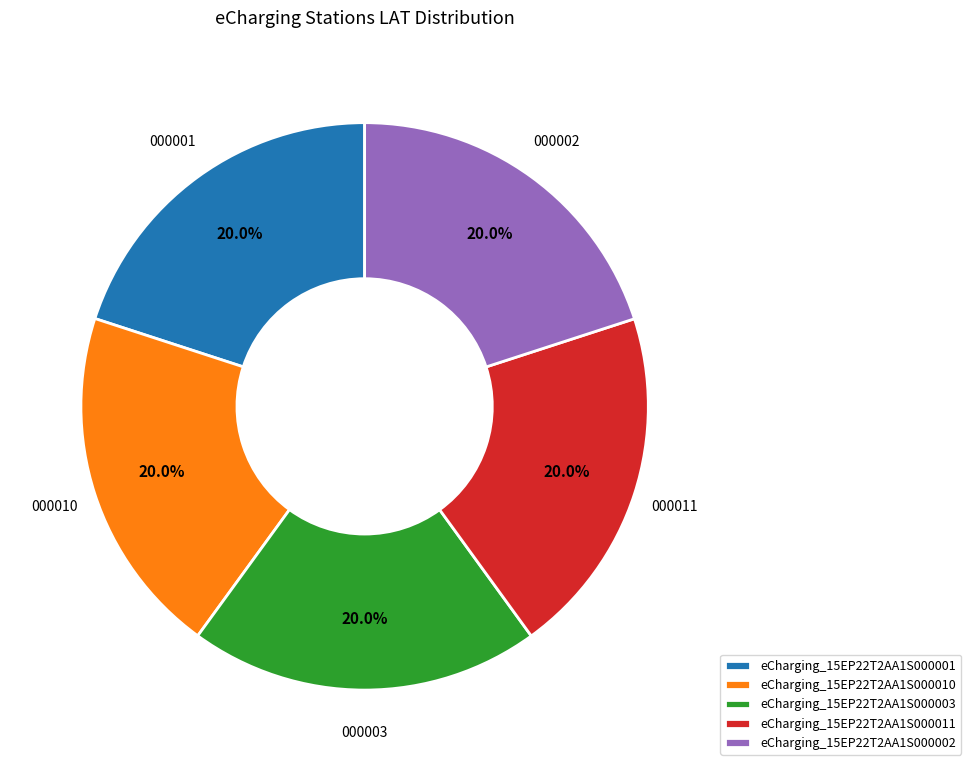

True or false: eCharging_15EP22T2AA1S000003 accounts for 20% of the total.

True